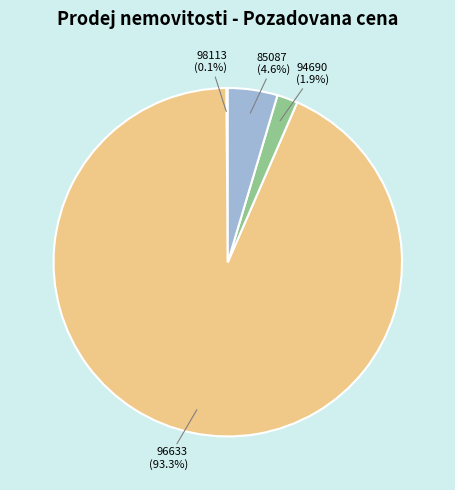

Which category has the biggest portion of the pie?

96633